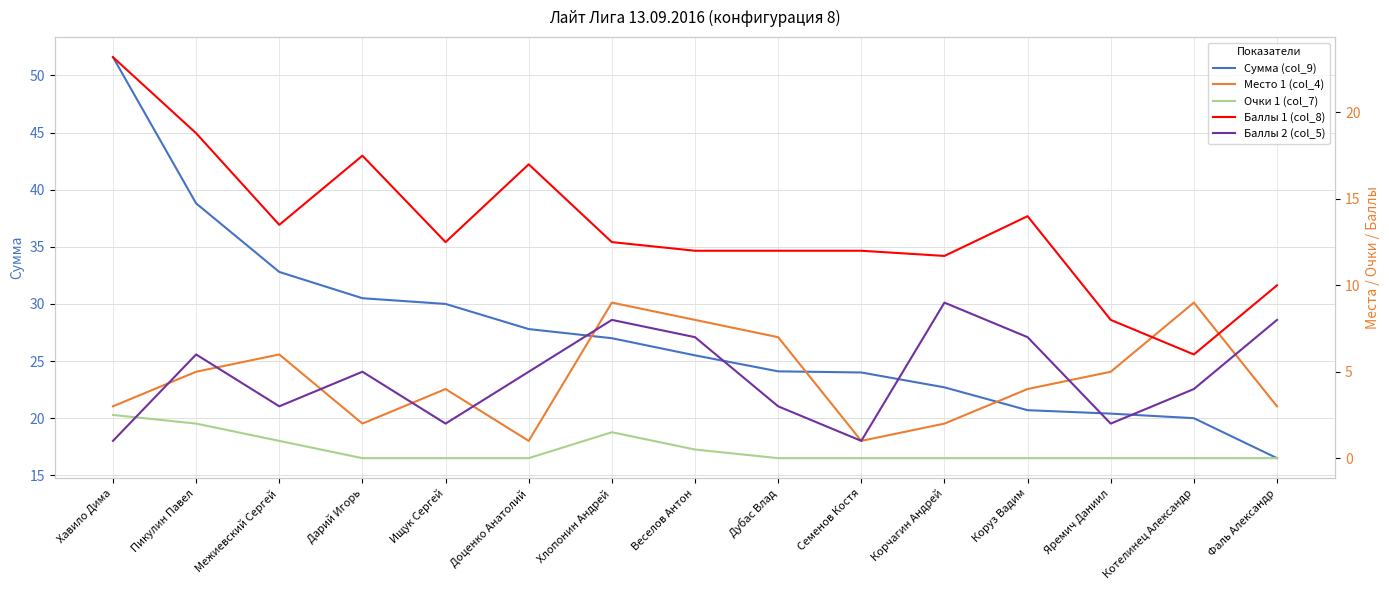

Rank the series by their maximum value, from lowest to highest.

Очки 1 (col_7), Место 1 (col_4), Баллы 2 (col_5), Баллы 1 (col_8), Сумма (col_9)